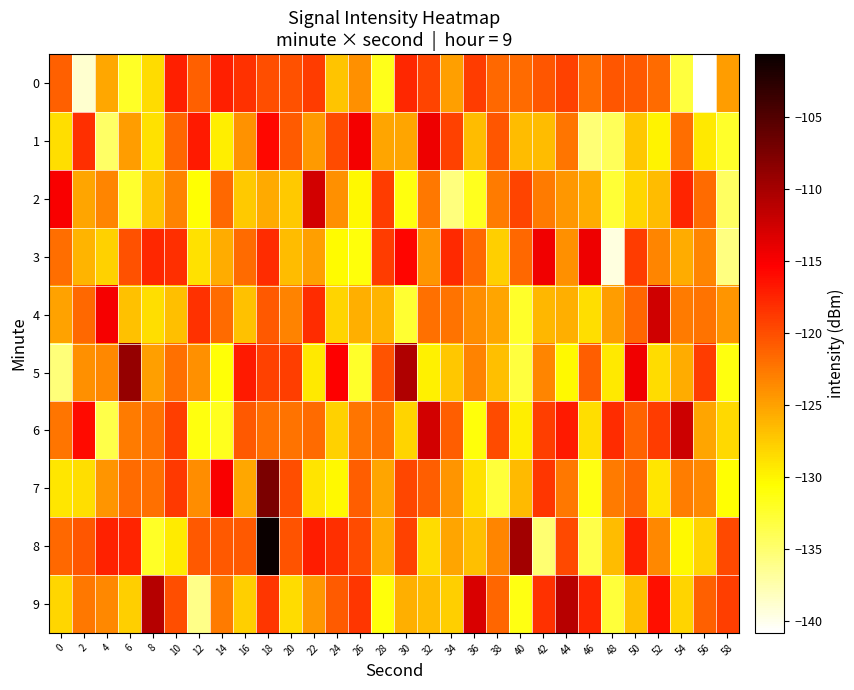

Reading left to right, extract all data points from this chart.

0: 0=-121.1	2=-138.9	4=-125.3	6=-132.1	8=-128.6	10=-117.3	12=-121.2	14=-117.2	16=-118.4	18=-120.0	20=-120.3	22=-118.9	24=-127.1	26=-124.0	28=-131.7	30=-117.7	32=-119.4	34=-124.9	36=-119.0	38=-121.6	40=-121.7	42=-120.4	44=-119.3	46=-122.0	48=-120.5	50=-120.7	52=-121.7	54=-133.0	56=-140.8	58=-124.7
1: 0=-128.6	2=-118.2	4=-134.6	6=-124.7	8=-128.8	10=-121.5	12=-116.9	14=-129.7	16=-124.1	18=-115.8	20=-120.8	22=-124.6	24=-119.9	26=-114.6	28=-125.2	30=-125.2	32=-114.3	34=-119.2	36=-126.6	38=-120.5	40=-126.6	42=-126.6	44=-122.4	46=-135.3	48=-134.2	50=-127.2	52=-129.9	54=-121.9	56=-129.3	58=-132.3
2: 0=-115.0	2=-125.2	4=-123.4	6=-132.4	8=-127.1	10=-123.1	12=-130.7	14=-121.5	16=-127.4	18=-125.6	20=-127.4	22=-112.7	24=-123.9	26=-130.2	28=-118.9	30=-131.2	32=-122.6	34=-135.6	36=-131.8	38=-122.6	40=-119.4	42=-122.8	44=-124.5	46=-125.6	48=-132.7	50=-128.1	52=-126.6	54=-117.4	56=-121.7	58=-134.4
3: 0=-121.9	2=-126.1	4=-127.9	6=-120.1	8=-117.6	10=-118.2	12=-128.9	14=-125.7	16=-121.8	18=-117.9	20=-126.7	22=-124.9	24=-130.5	26=-131.0	28=-118.9	30=-115.6	32=-124.2	34=-117.8	36=-121.6	38=-127.7	40=-121.6	42=-114.6	44=-124.0	46=-114.4	48=-139.6	50=-118.9	52=-123.3	54=-125.6	56=-123.3	58=-135.8
4: 0=-125.1	2=-121.7	4=-114.9	6=-126.9	8=-128.7	10=-126.8	12=-118.3	14=-121.8	16=-127.0	18=-120.7	20=-123.2	22=-118.0	24=-128.0	26=-125.8	28=-126.2	30=-132.6	32=-122.0	34=-122.2	36=-123.8	38=-125.2	40=-132.3	42=-126.3	44=-125.9	46=-128.6	48=-124.8	50=-121.4	52=-112.5	54=-122.8	56=-122.3	58=-124.3
5: 0=-135.4	2=-124.0	4=-123.4	6=-109.0	8=-125.0	10=-122.0	12=-124.0	14=-130.8	16=-116.9	18=-119.3	20=-119.0	22=-129.3	24=-115.4	26=-132.2	28=-120.3	30=-110.6	32=-129.8	34=-127.2	36=-123.2	38=-126.8	40=-133.1	42=-123.4	44=-130.2	46=-121.0	48=-129.3	50=-114.5	52=-128.5	54=-125.7	56=-118.9	58=-131.2
6: 0=-122.4	2=-115.9	4=-133.5	6=-122.7	8=-122.2	10=-119.1	12=-131.3	14=-131.8	16=-120.7	18=-122.0	20=-122.3	22=-121.7	24=-127.9	26=-122.4	28=-122.0	30=-128.1	32=-112.6	34=-121.0	36=-131.0	38=-119.9	40=-129.7	42=-119.1	44=-116.8	46=-128.7	48=-118.0	50=-121.3	52=-118.9	54=-112.4	56=-125.3	58=-128.3
7: 0=-129.2	2=-128.7	4=-124.3	6=-121.8	8=-122.1	10=-118.8	12=-123.7	14=-115.1	16=-125.4	18=-107.4	20=-120.0	22=-129.0	24=-130.3	26=-120.9	28=-125.2	30=-119.5	32=-121.0	34=-124.2	36=-128.9	38=-132.9	40=-126.5	42=-118.7	44=-122.5	46=-131.3	48=-122.8	50=-121.5	52=-129.1	54=-122.9	56=-123.5	58=-130.7
8: 0=-121.7	2=-120.4	4=-117.3	6=-117.5	8=-132.1	10=-129.5	12=-120.7	14=-120.7	16=-120.7	18=-100.6	20=-120.4	22=-117.0	24=-118.1	26=-119.9	28=-125.7	30=-119.2	32=-128.5	34=-125.2	36=-126.7	38=-123.3	40=-109.9	42=-135.0	44=-119.7	46=-133.5	48=-126.6	50=-117.3	52=-123.4	54=-130.3	56=-128.1	58=-119.7
9: 0=-128.2	2=-122.5	4=-123.5	6=-127.7	8=-110.9	10=-120.0	12=-136.0	14=-122.7	16=-127.8	18=-118.7	20=-128.6	22=-124.5	24=-120.8	26=-118.6	28=-131.0	30=-125.8	32=-126.7	34=-127.7	36=-113.2	38=-121.4	40=-131.4	42=-118.3	44=-111.0	46=-117.6	48=-133.0	50=-126.7	52=-116.2	54=-128.1	56=-121.1	58=-119.1